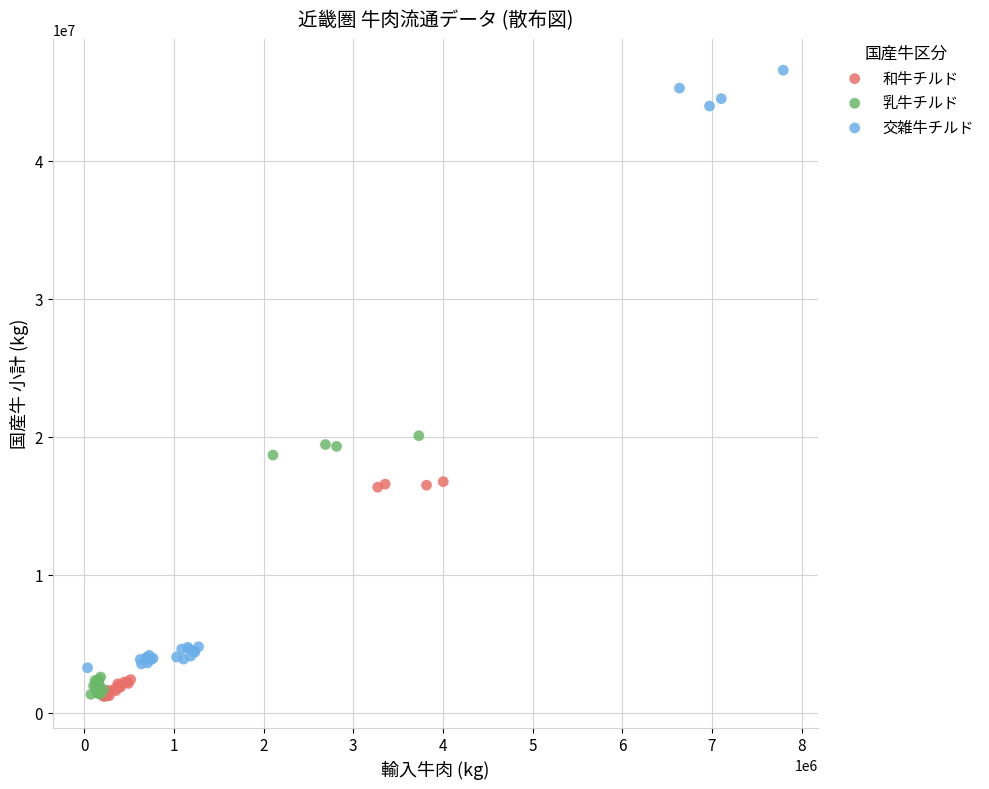

Which series has the largest Y range (max minus min)?

交雑牛チルド